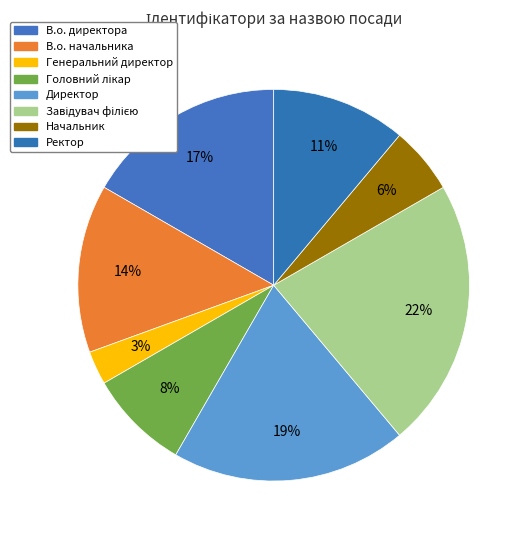

Which slice is the largest?

Завідувач філією